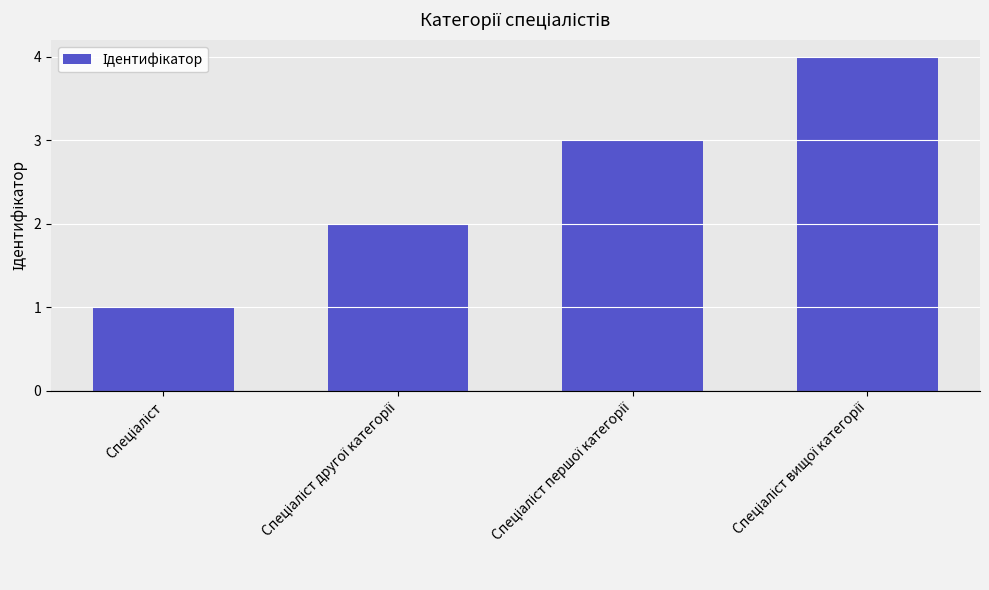

What is the difference between the maximum and minimum values?

3